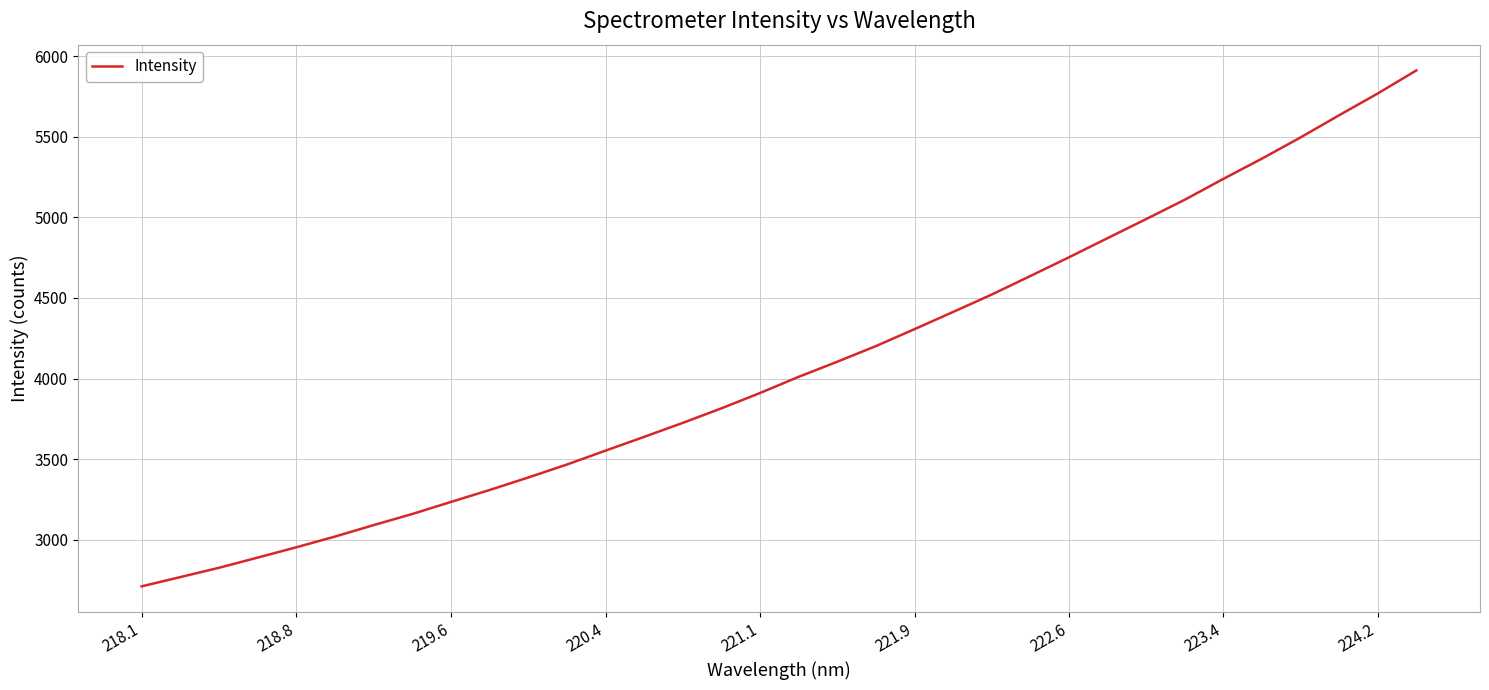

Reading left to right, transcribe all the data shown in this chart.

2710.8	2768.2	2825.9	2889.1	2953.1	3019.6	3090.7	3159.7	3234.6	3308.6	3386.2	3466.6	3552.9	3638.5	3725.2	3815.4	3910.7	4011.0	4104.7	4201.7	4306.8	4413.7	4521.7	4636.5	4752.7	4871.5	4989.9	5109.8	5239.2	5364.8	5496.4	5634.0	5768.7	5911.9